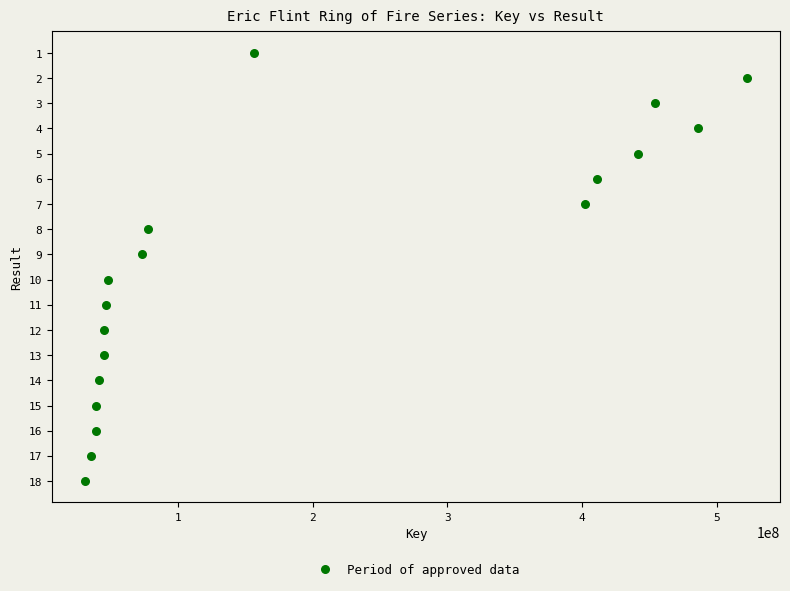

What is the range of Y values (max minus min)?

17